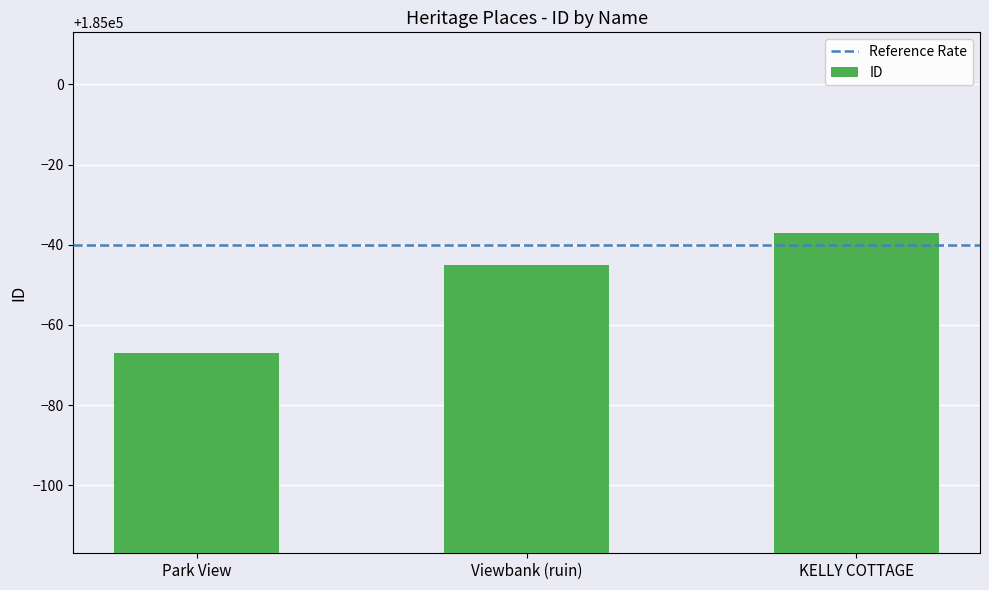

Is it true that the value at Park View is 184933?

True